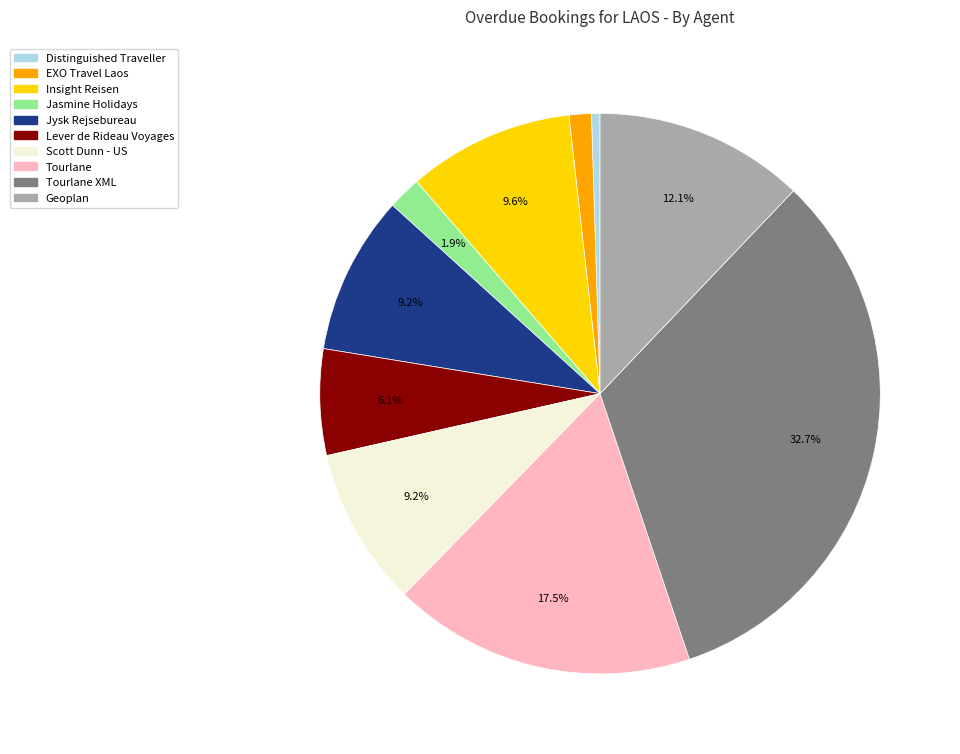

Is there any slice that represents more than half of the pie?

No